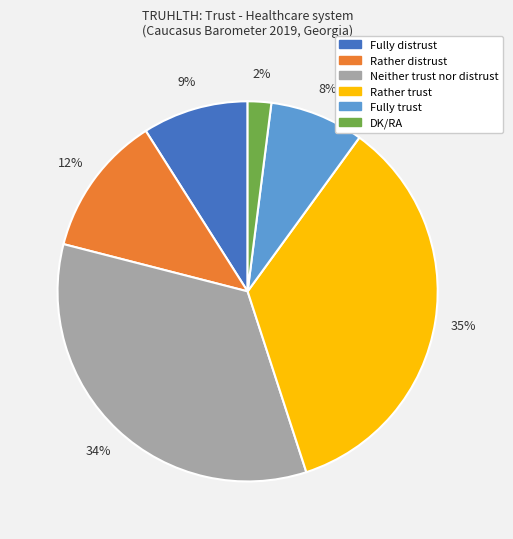

Rank the categories by value from lowest to highest.

DK/RA, Fully trust, Fully distrust, Rather distrust, Neither trust nor distrust, Rather trust